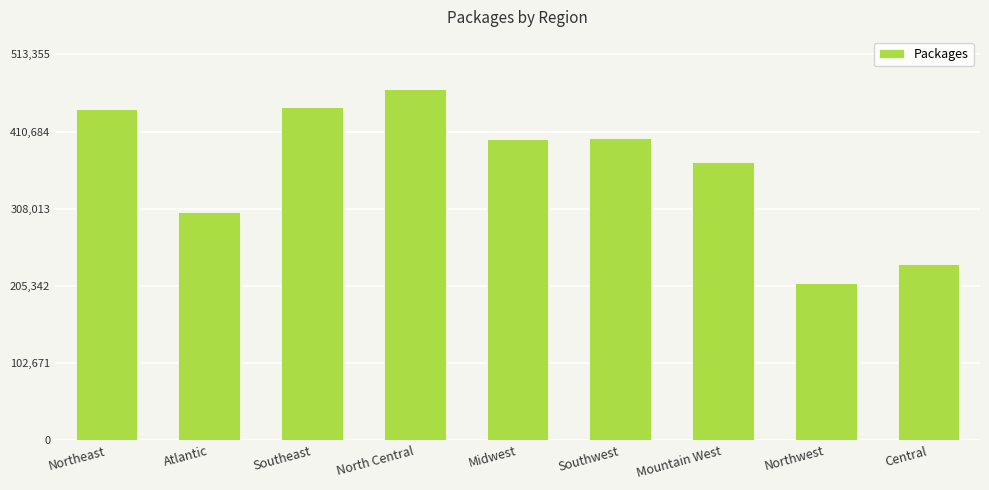

Count the number of categories in the chart.

9